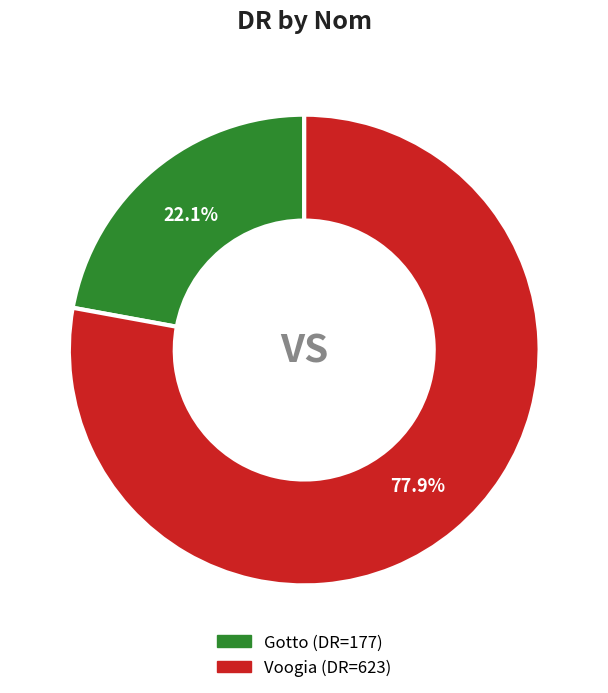

How many slices are in this pie chart?

2